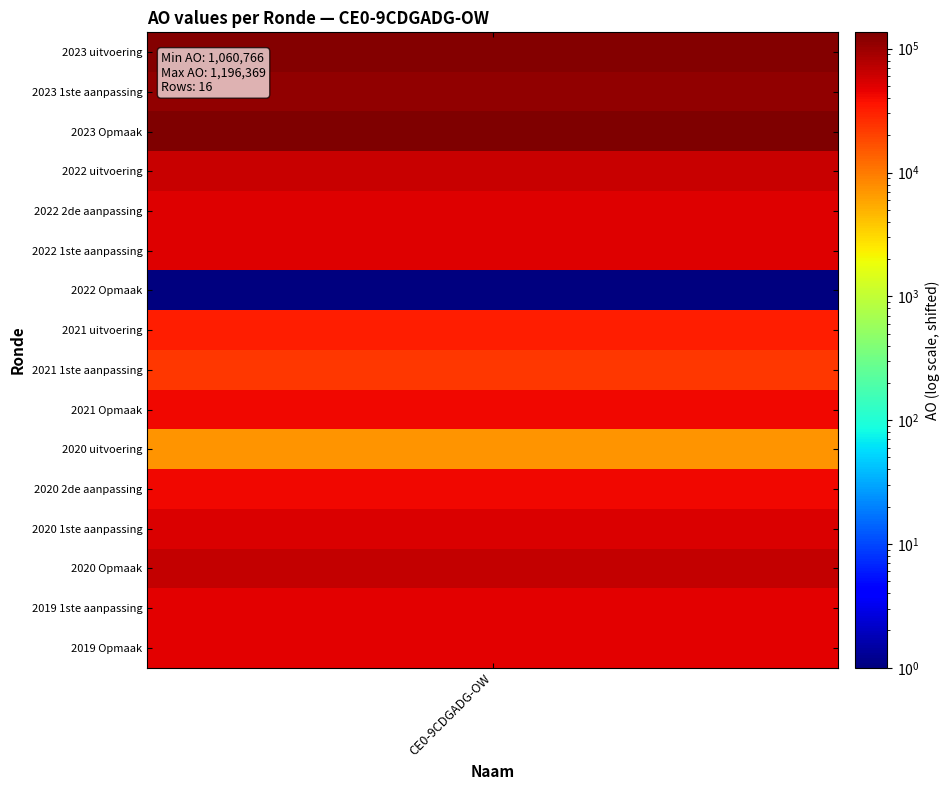

What is the change in value from 2021 uitvoering to 2020 uitvoering?

-23820